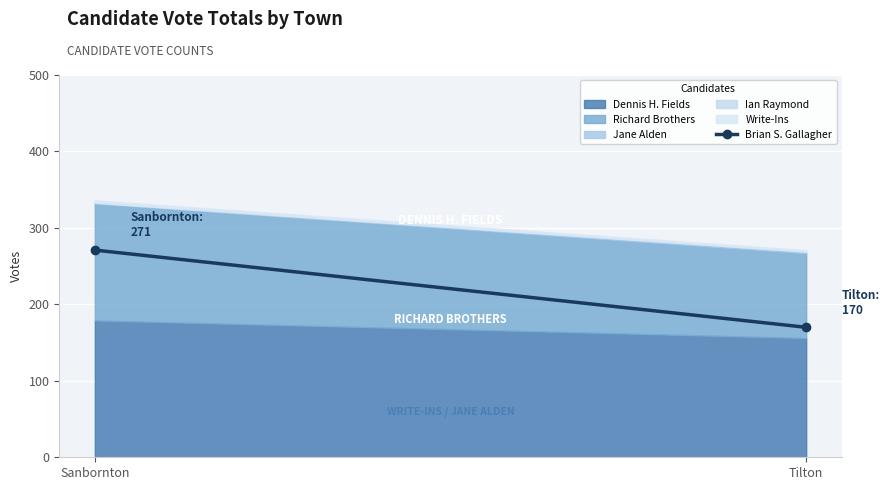

What is the average value?

220